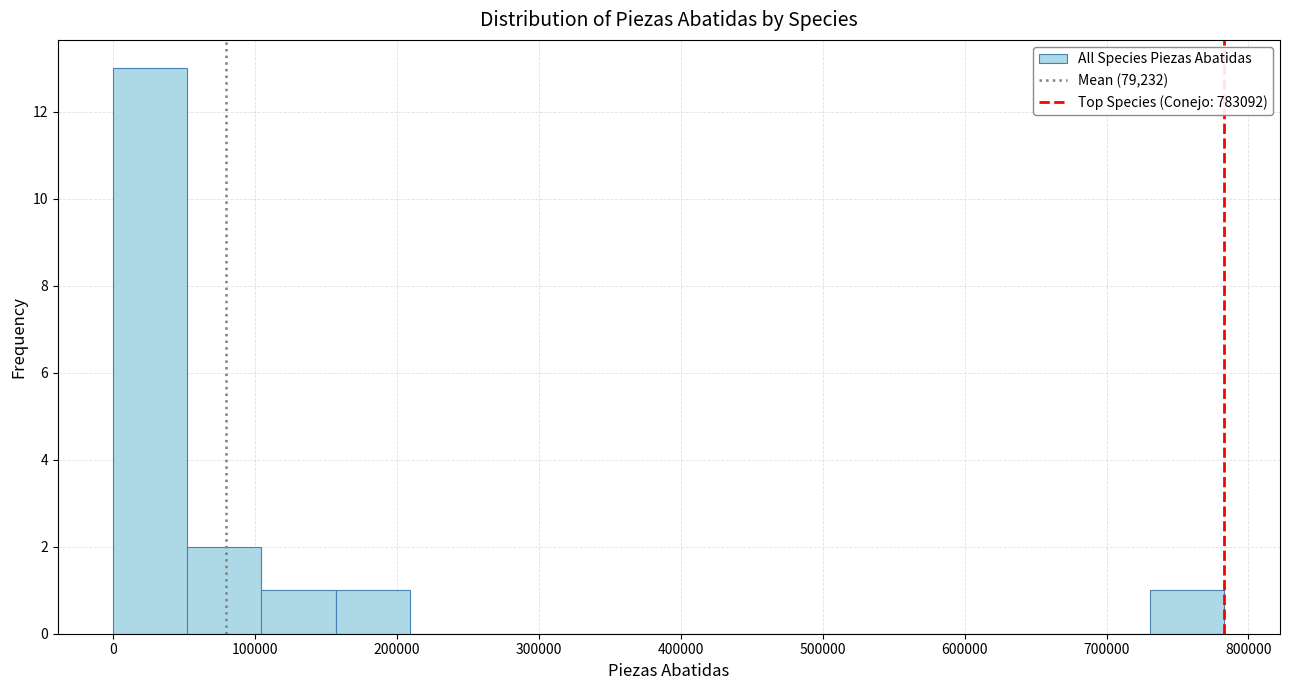

Over which range of the x-axis is the bar tallest?

0 to 50000